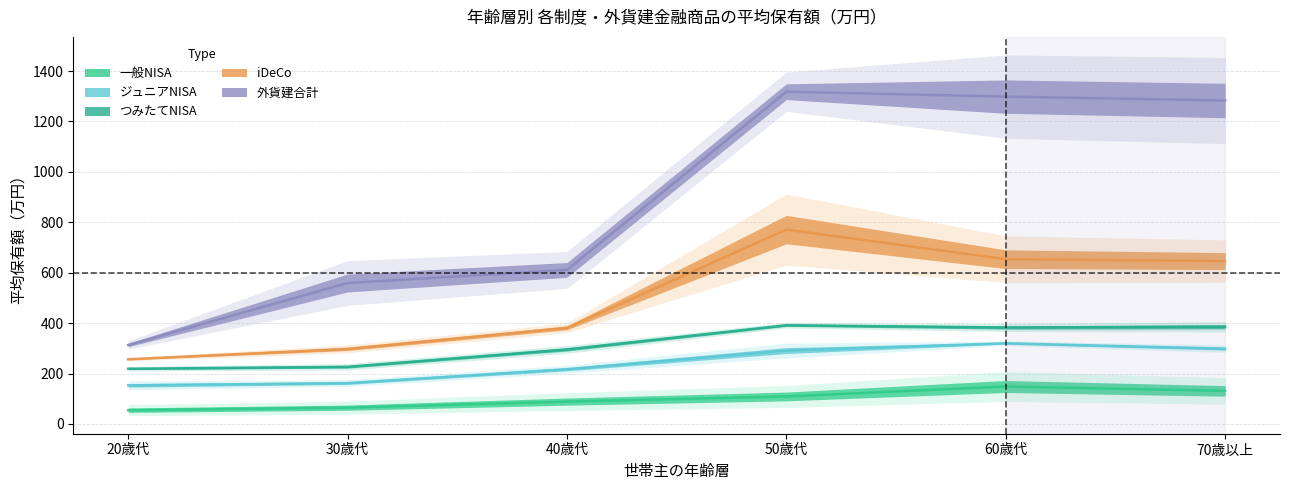

At how many categories does at least one series exceed 342?

5